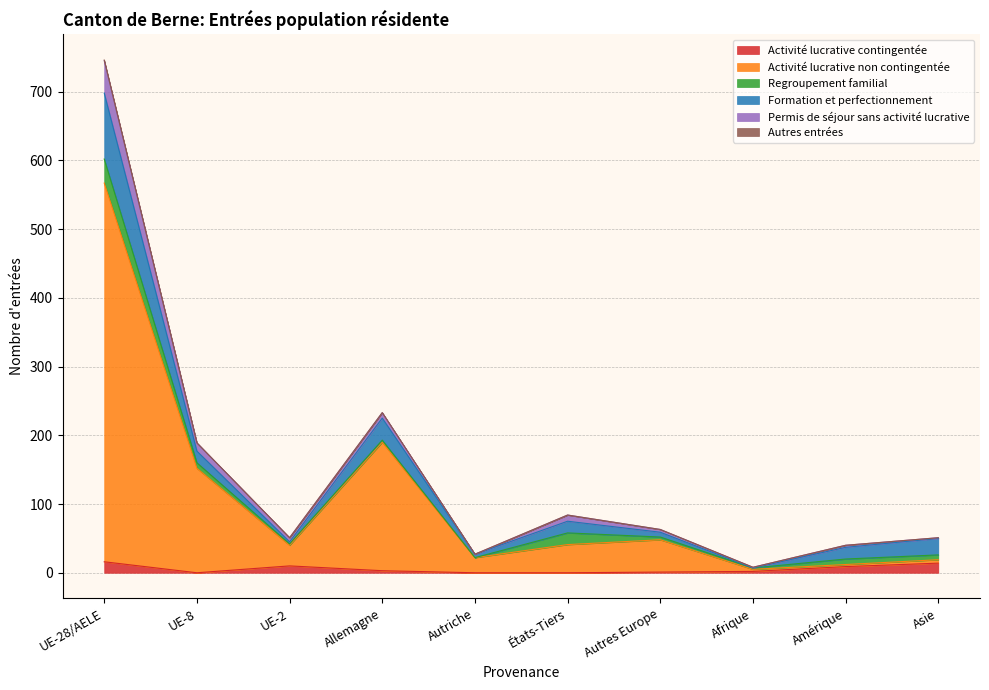

What is the value of the Activité lucrative non contingentée point at the 9th from the left?

3